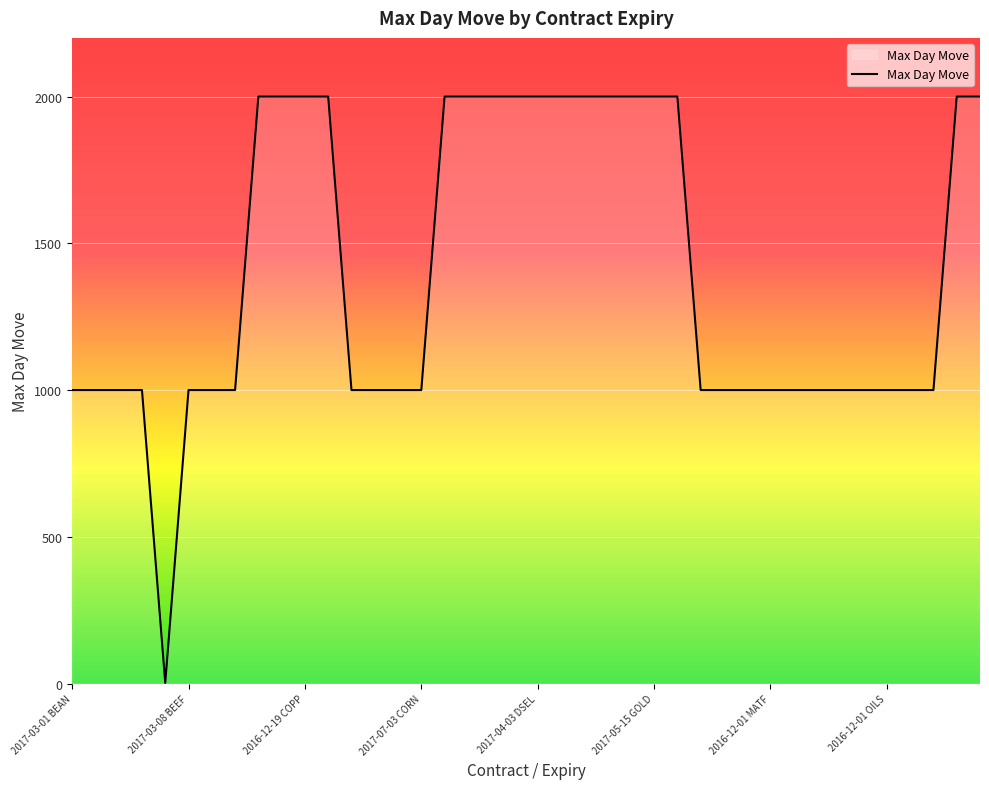

What is the greatest value displayed?

2000